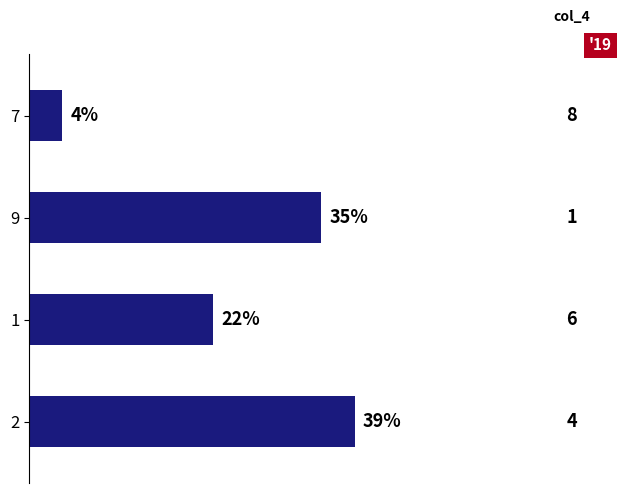

What is the change in value from 1 to 7?

-18